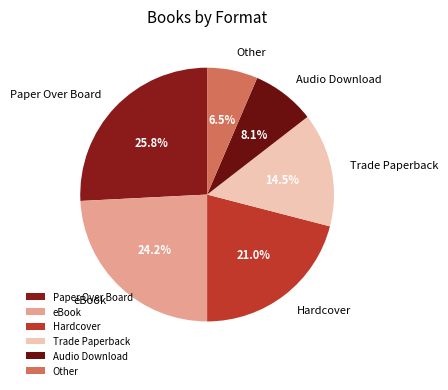

Which has a higher value, Trade Paperback or eBook?

eBook